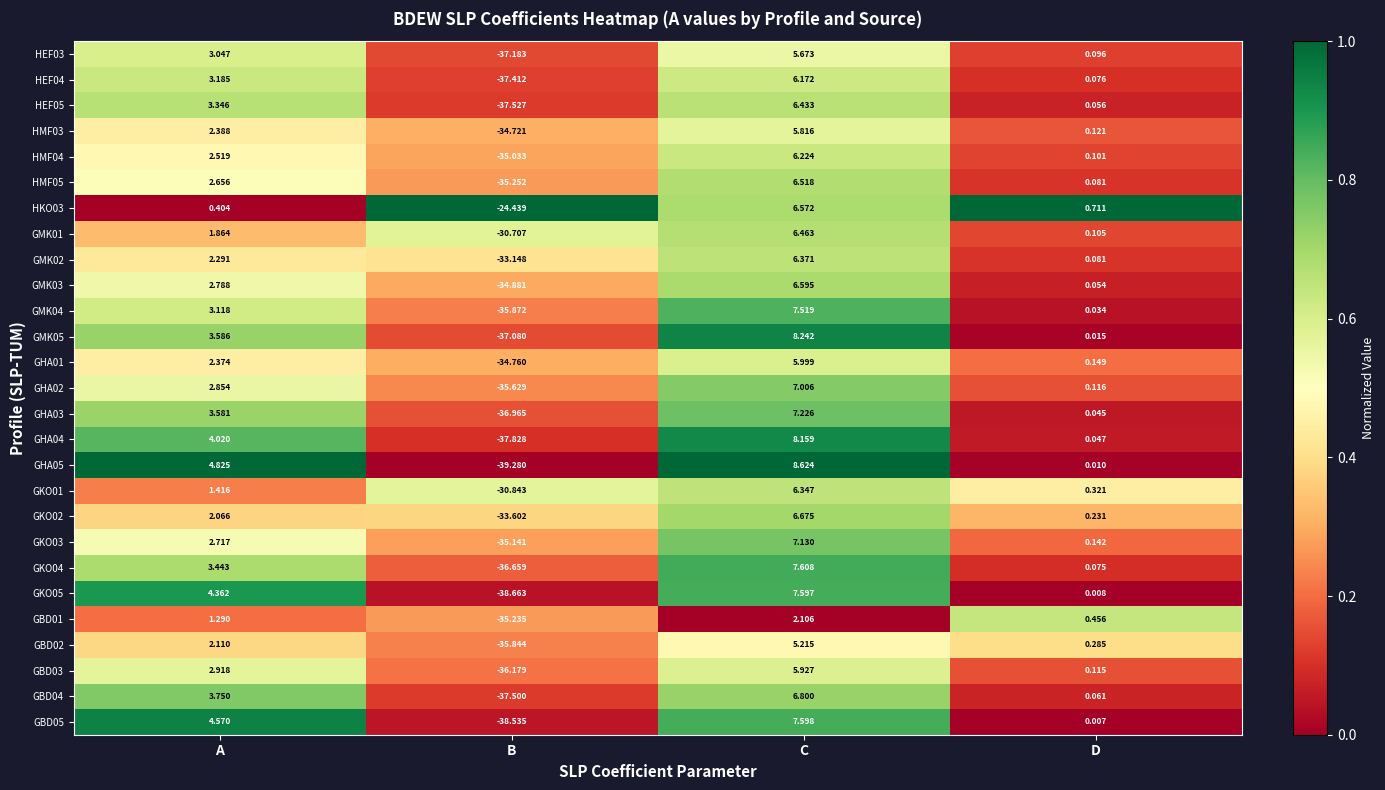

What is the total value across all series at B?

-955.9